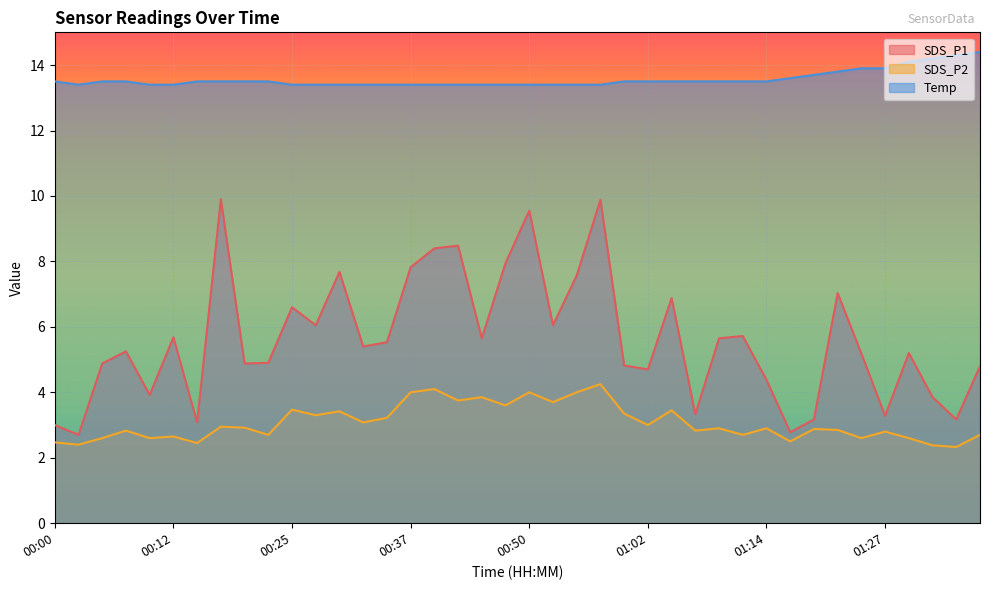

At which label does SDS_P1 reach its minimum?

00:02